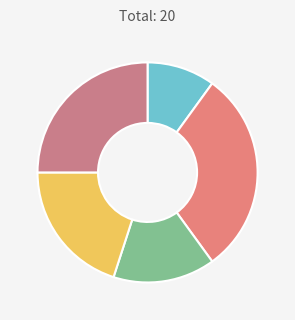

How many slices are in this pie chart?

5